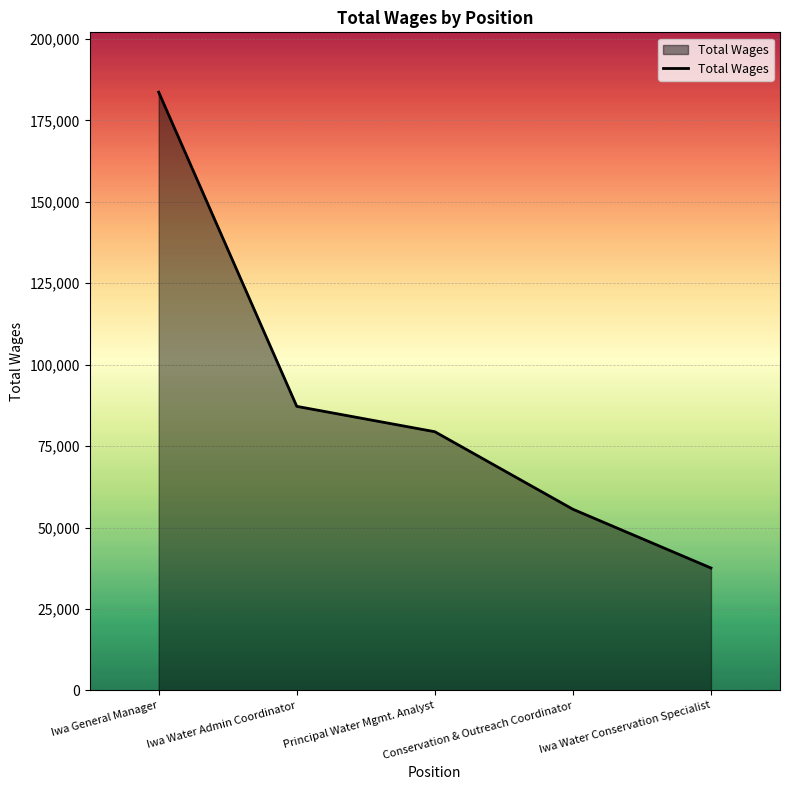

Is it true that the value at Iwa General Manager is 280819?

False